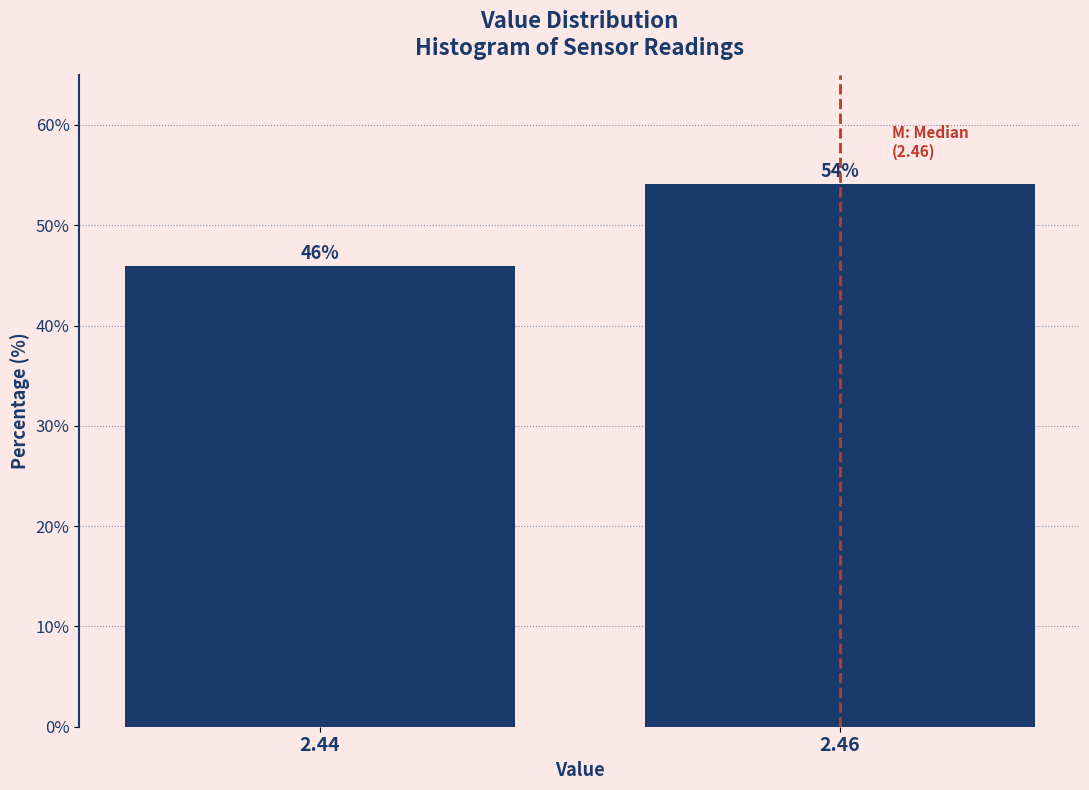

List the labels in order of value, smallest first.

2.44, 2.46